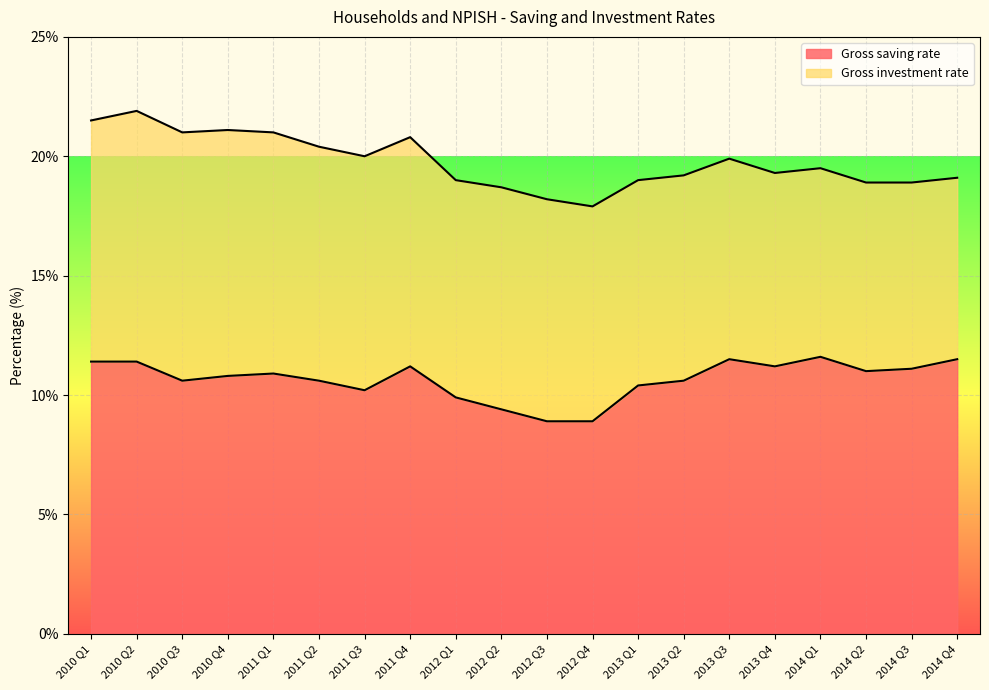

The value of Gross saving rate at 2014 Q3 is 7.3. True or false?

False